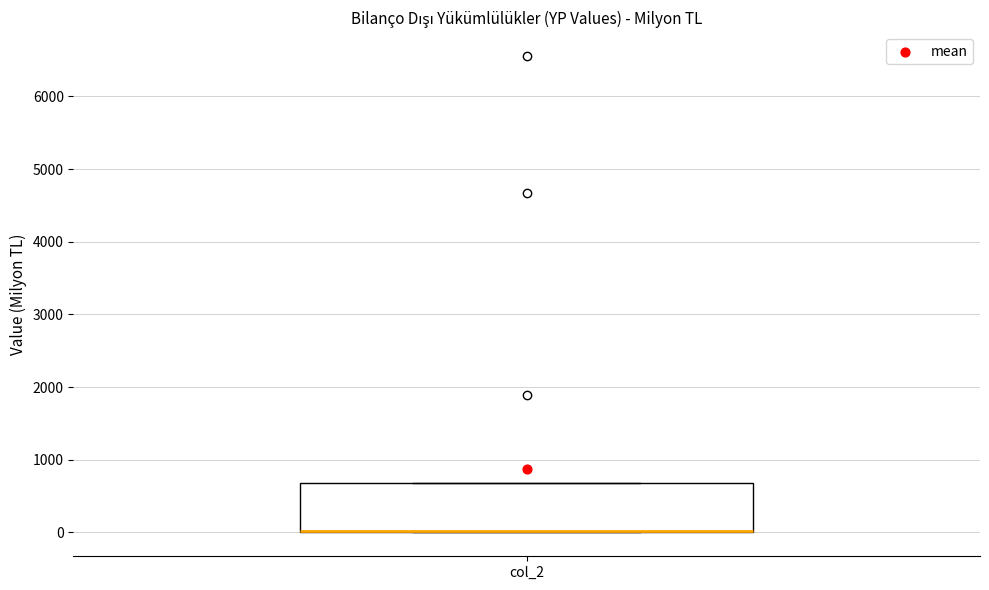

Transcribe this box plot: give where the median line is, the range the box spans, and where the two whiskers end, as read against the y-axis. The values are not printed on the chart, so give them approximately, as read against the axis.

median 0 (drawn on the box's lower edge), box 0 to 700, whiskers 0 to 700